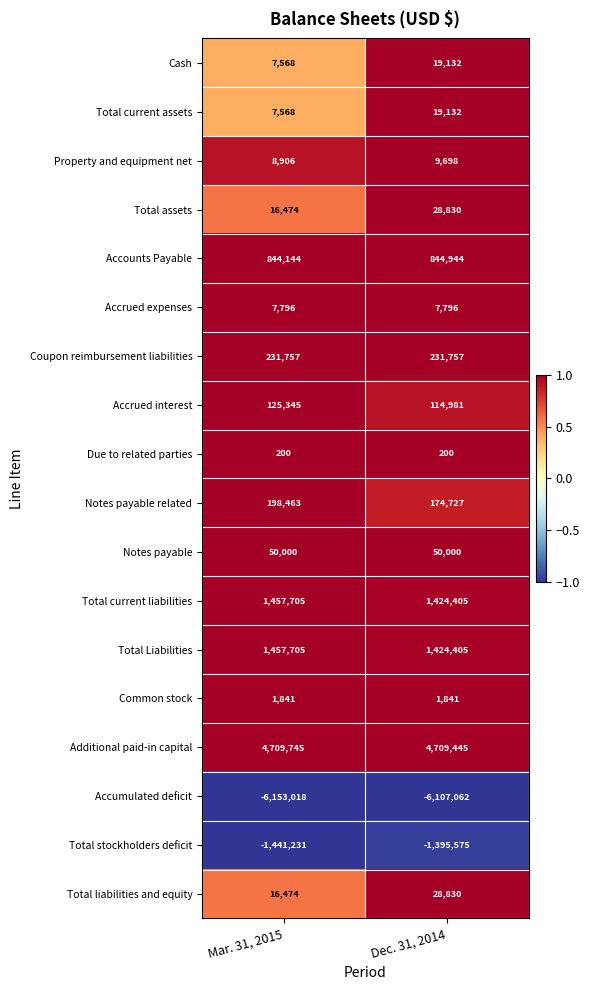

True or false: Cash has a value of 7568 at Mar. 31, 2015.

True